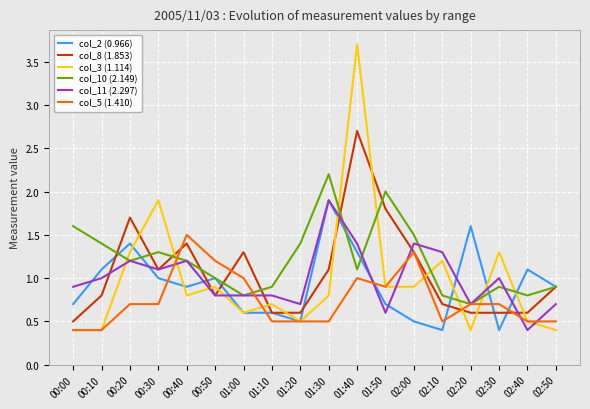

What is the average value of the col_8 (1.853) series?

1.1